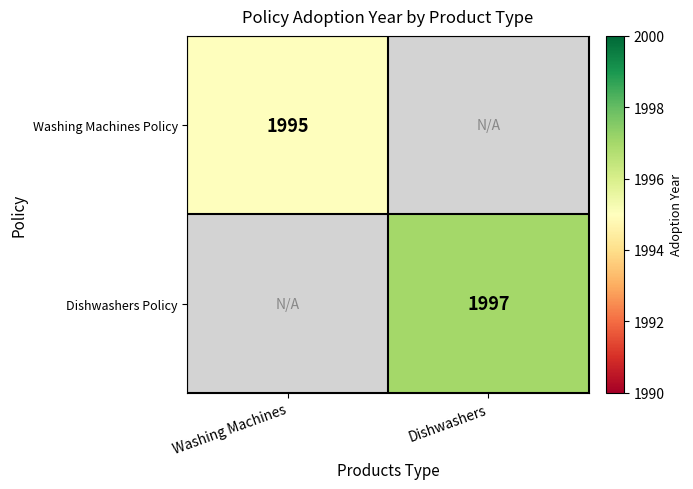

Is it true that Washing Machines Policy equals 1995 at Washing Machines?

True